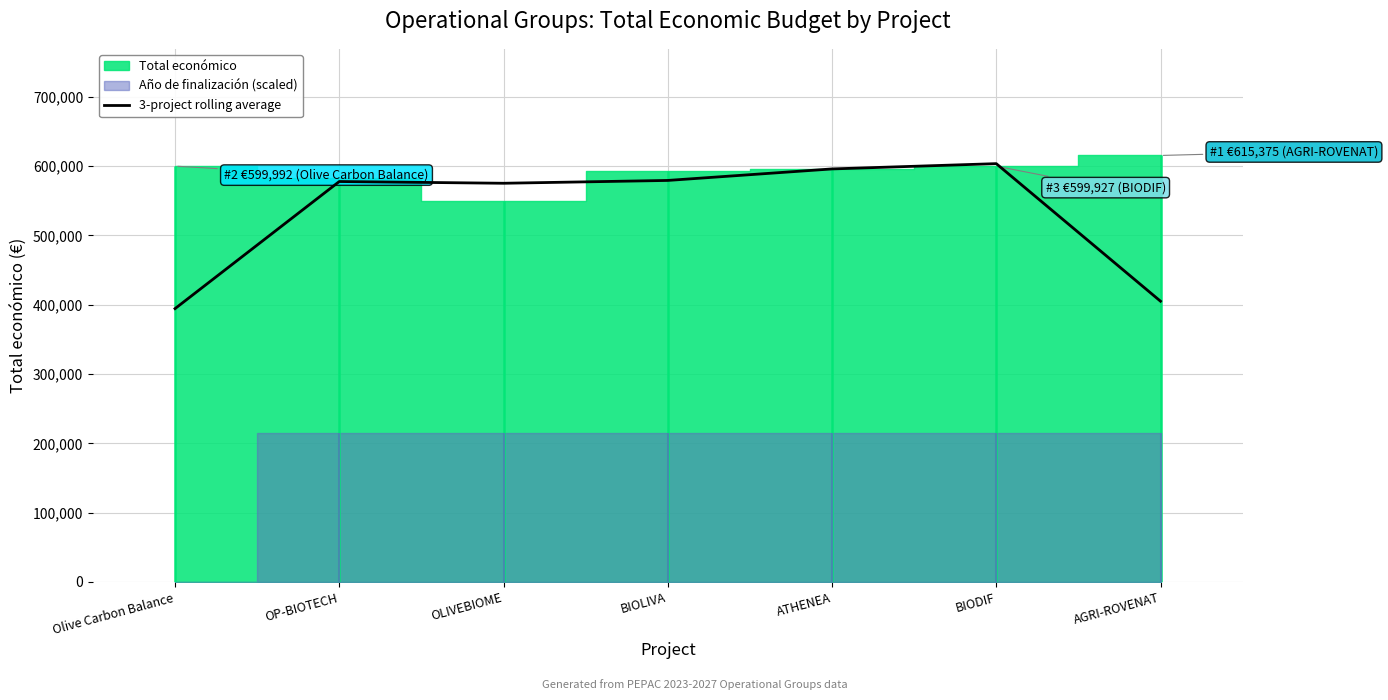

Does the chart display data point markers on the line(s)?

No